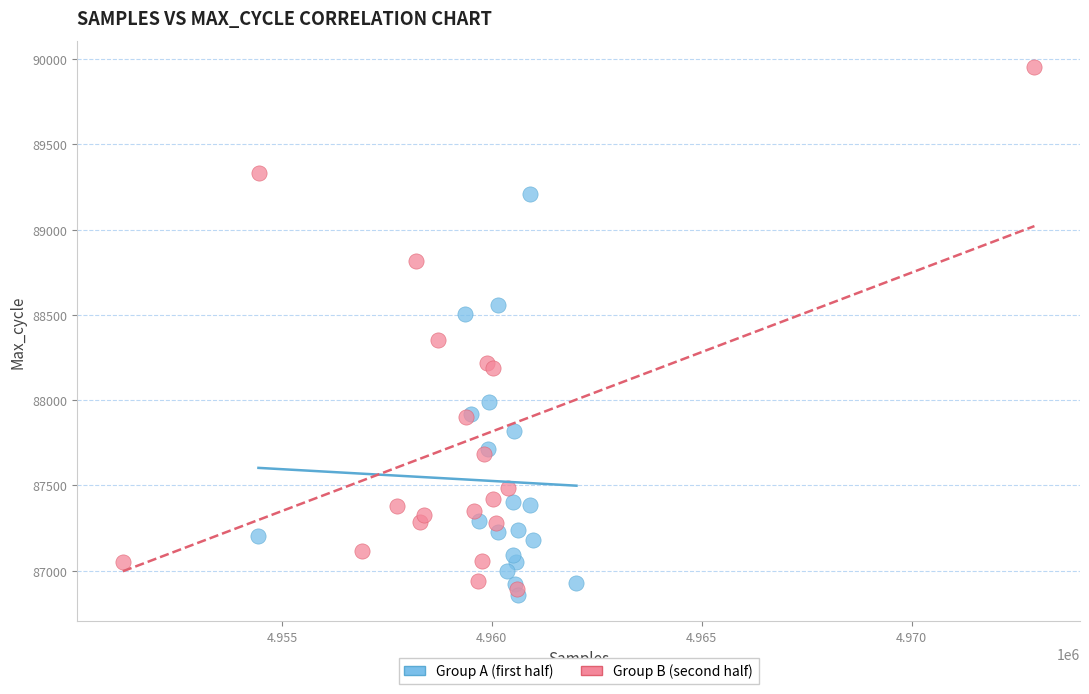

Which series has the largest Y range (max minus min)?

Group B (second half)